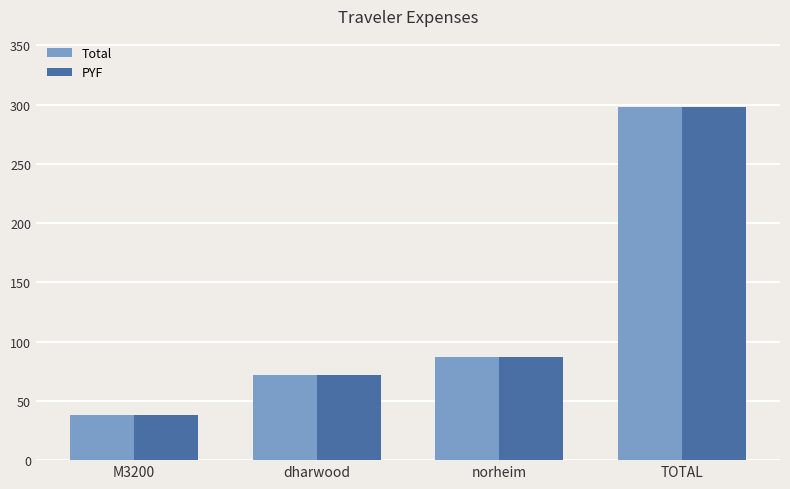

At which label does Total reach its peak?

TOTAL